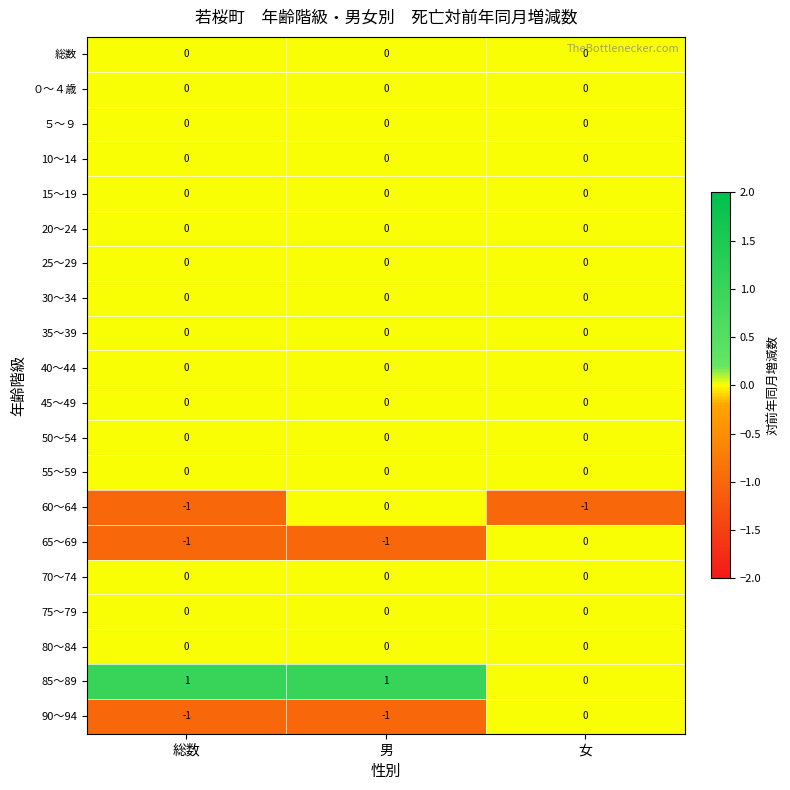

What is the total value across all series at 総数?

-2